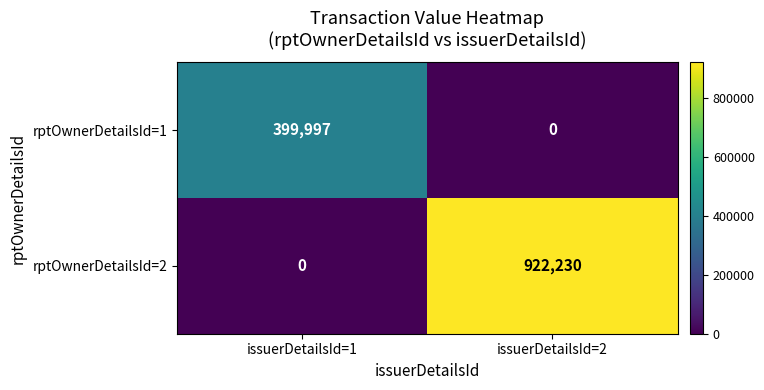

Which label corresponds to the largest value in the chart?

issuerDetailsId=2